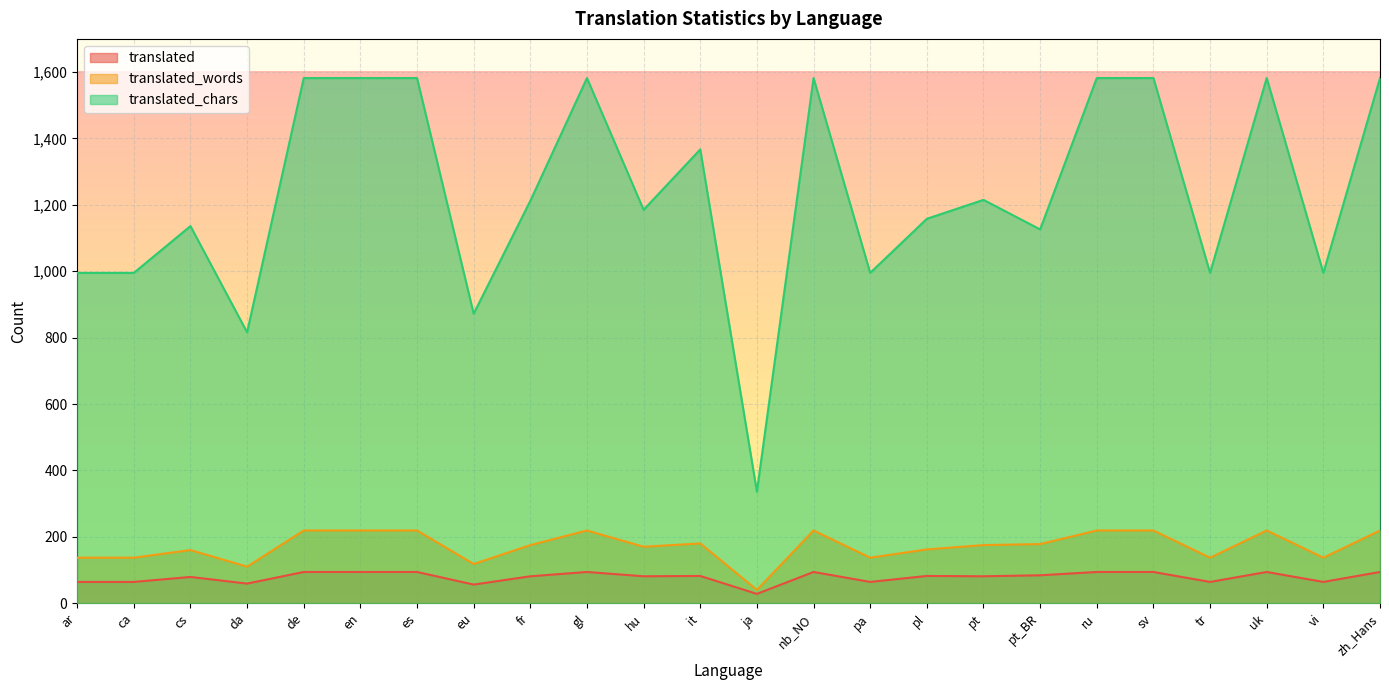

Is the value of translated at sv greater than the value of translated_chars at gl?

No